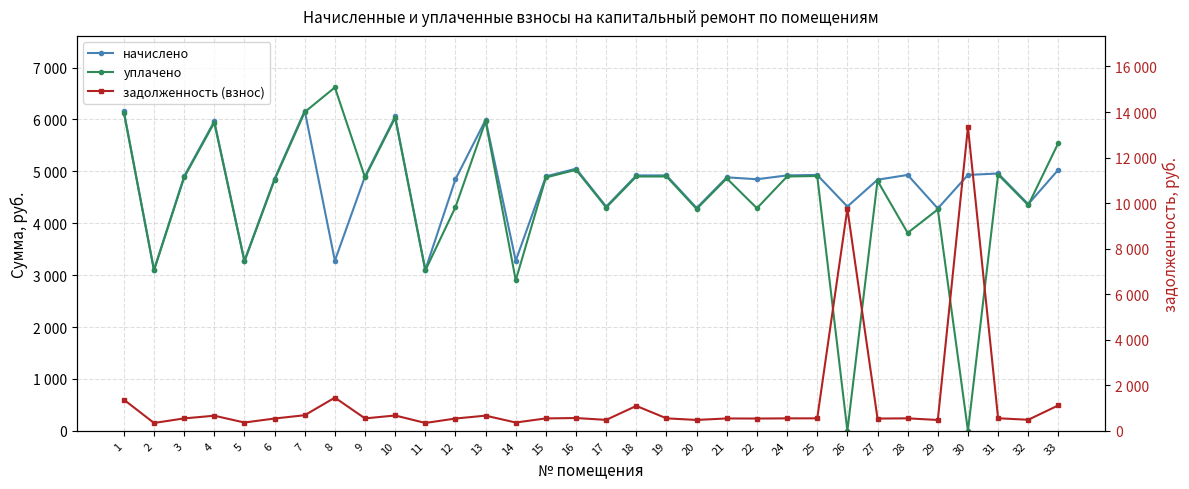

What is the sum of all начислено values?

151557.8